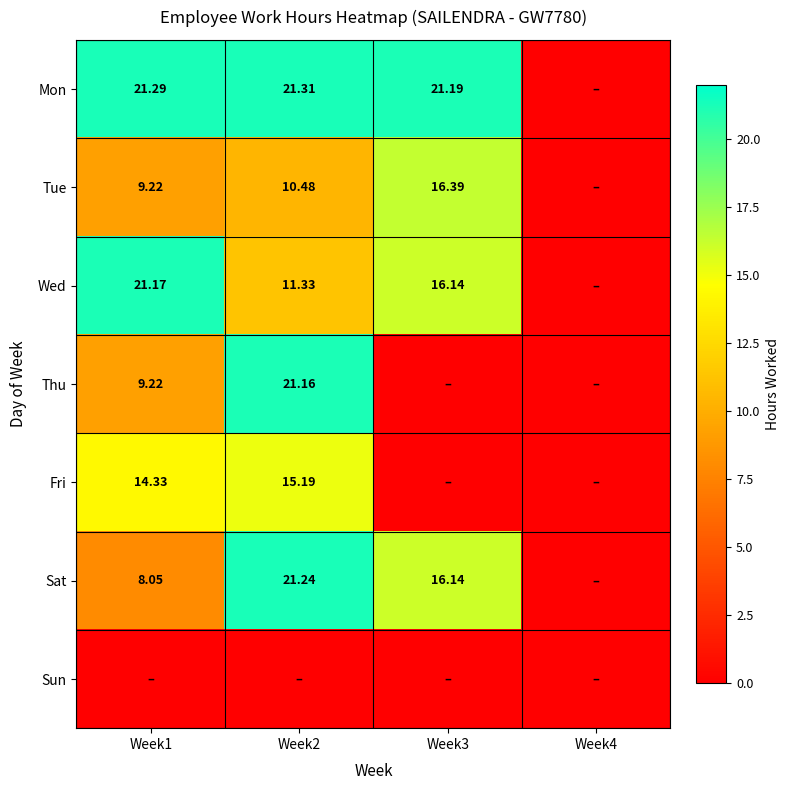

What value does the Wed series have at Week3?

16.1